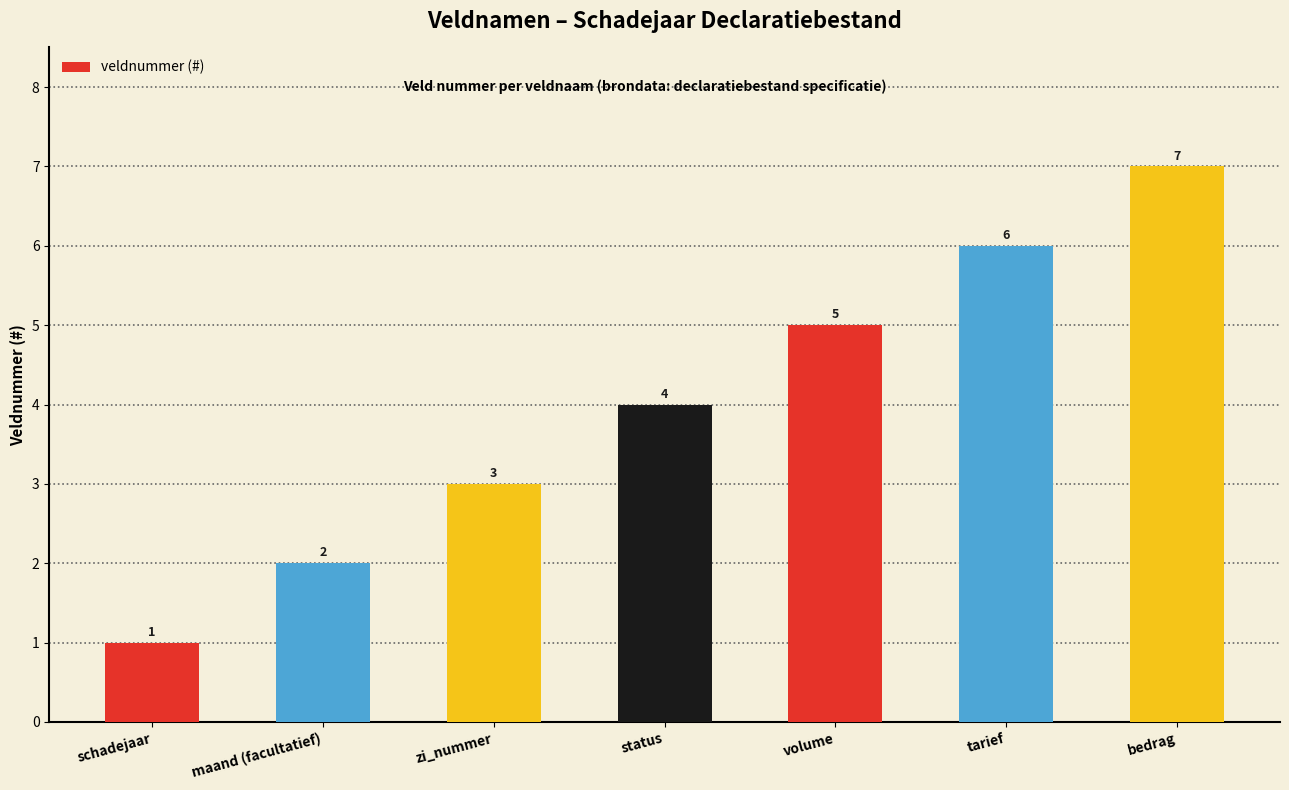

List the labels in order of value, largest first.

bedrag, tarief, volume, status, zi_nummer, maand (facultatief), schadejaar